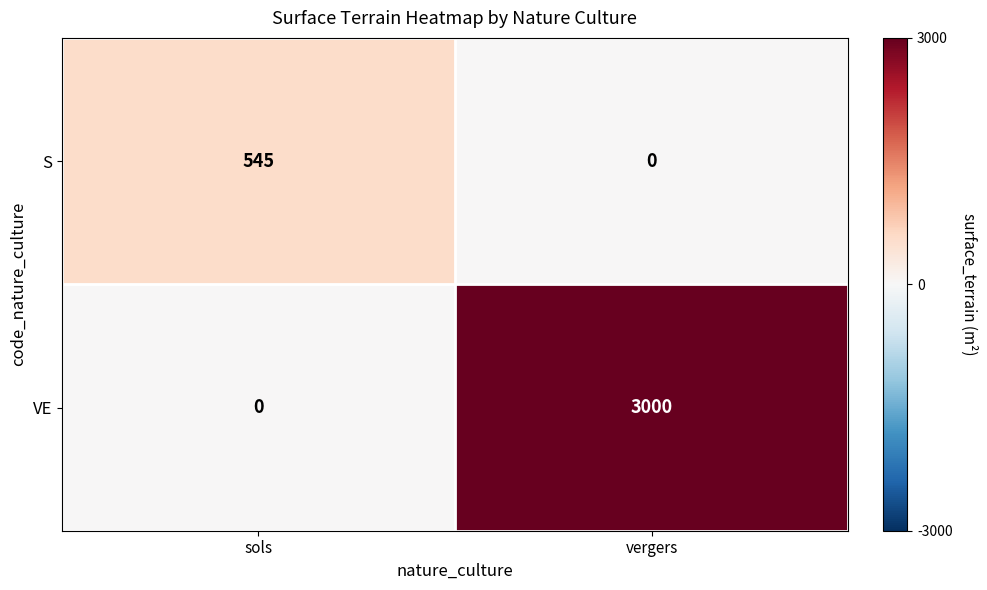

What is the sum of the VE values at sols and vergers?

3000